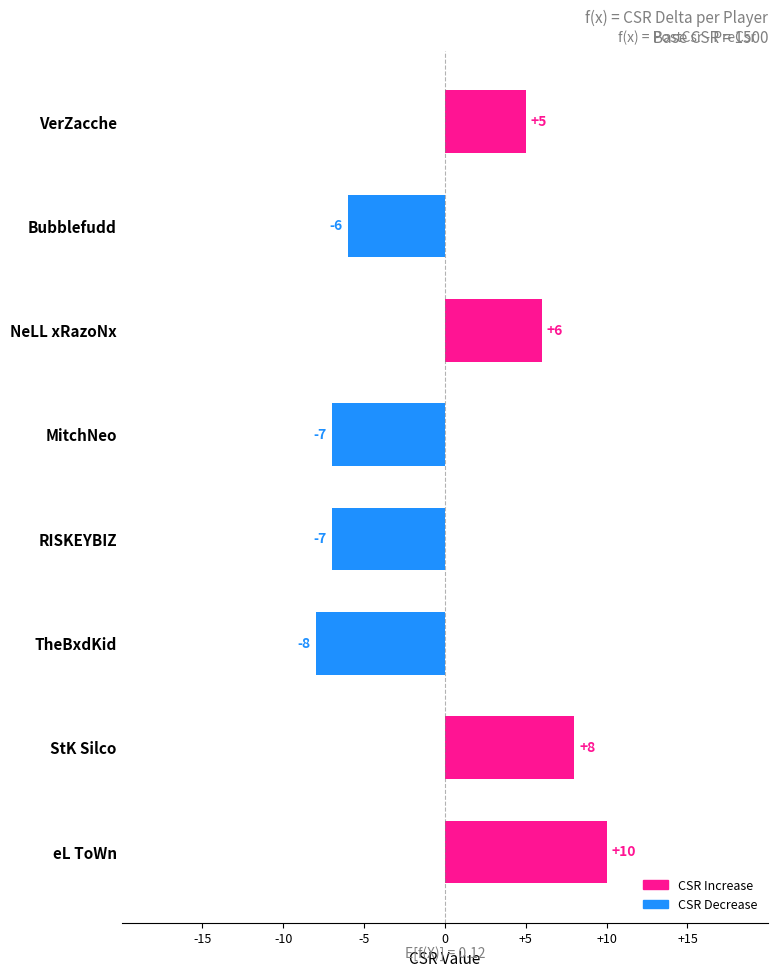

Does the chart contain any negative values?

Yes